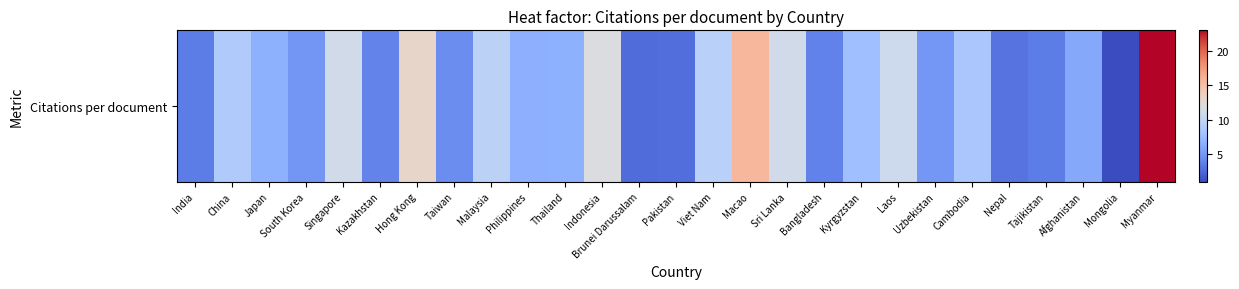

What is the minimum value shown in the chart?

1.0